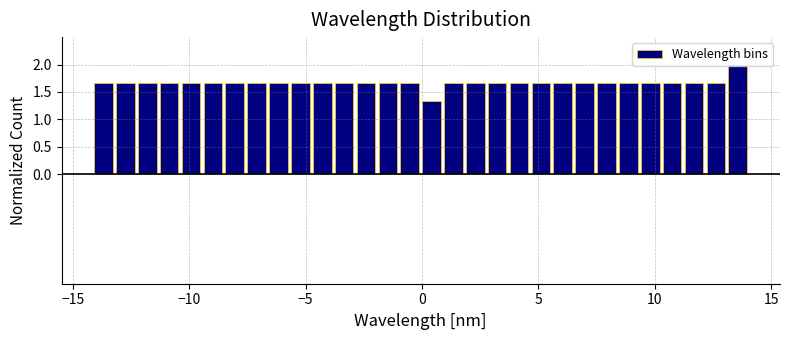

Read against the x-axis, roughly where is the centre of the tallest bar?

13.5